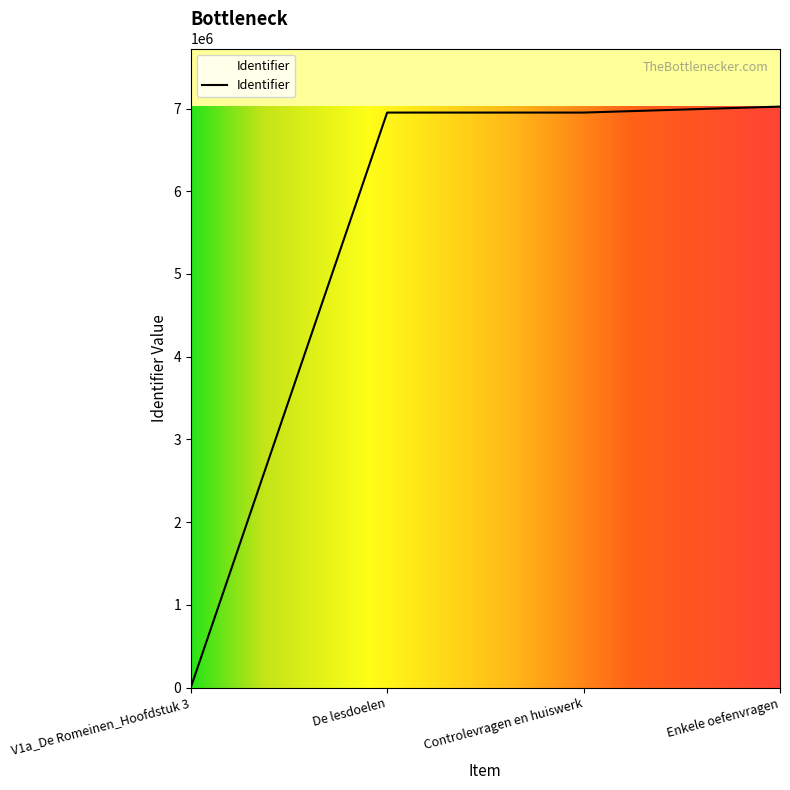

Is it true that the value at V1a_De Romeinen_Hoofdstuk 3 is -3956314?

False